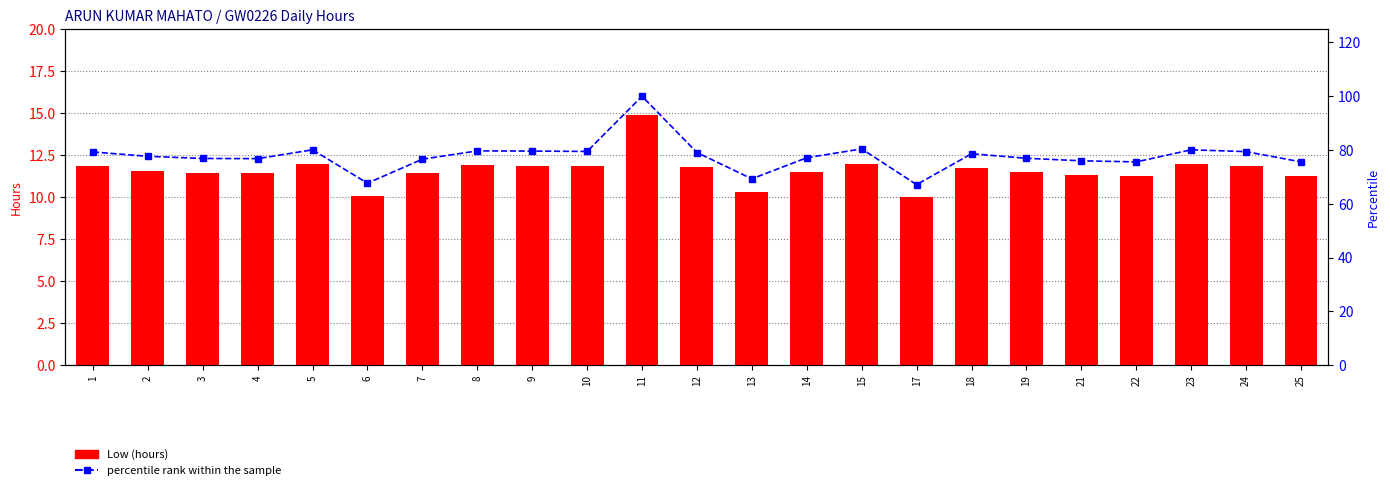

Reading left to right, list all the values displayed in this chart.

Low (hours): 11.8	11.6	11.5	11.4	11.9	10.1	11.4	11.9	11.9	11.8	14.9	11.8	10.3	11.5	12.0	10.0	11.7	11.5	11.3	11.3	11.9	11.8	11.3
percentile rank within the sample: 79.3	77.7	76.9	76.8	80.1	67.7	76.6	79.7	79.6	79.5	100.0	79.1	69.3	77.1	80.4	67.1	78.6	76.9	76.0	75.6	80.1	79.4	75.6